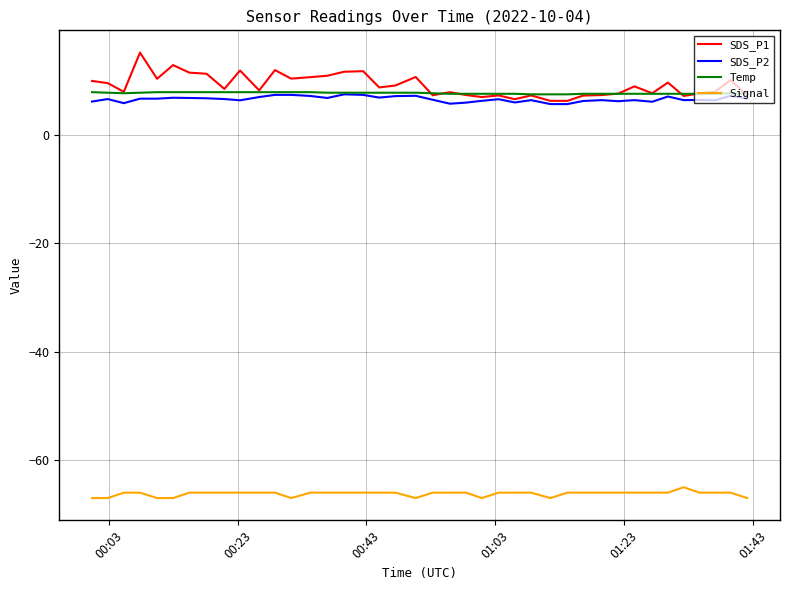

Which series has the largest range (max minus min)?

SDS_P1